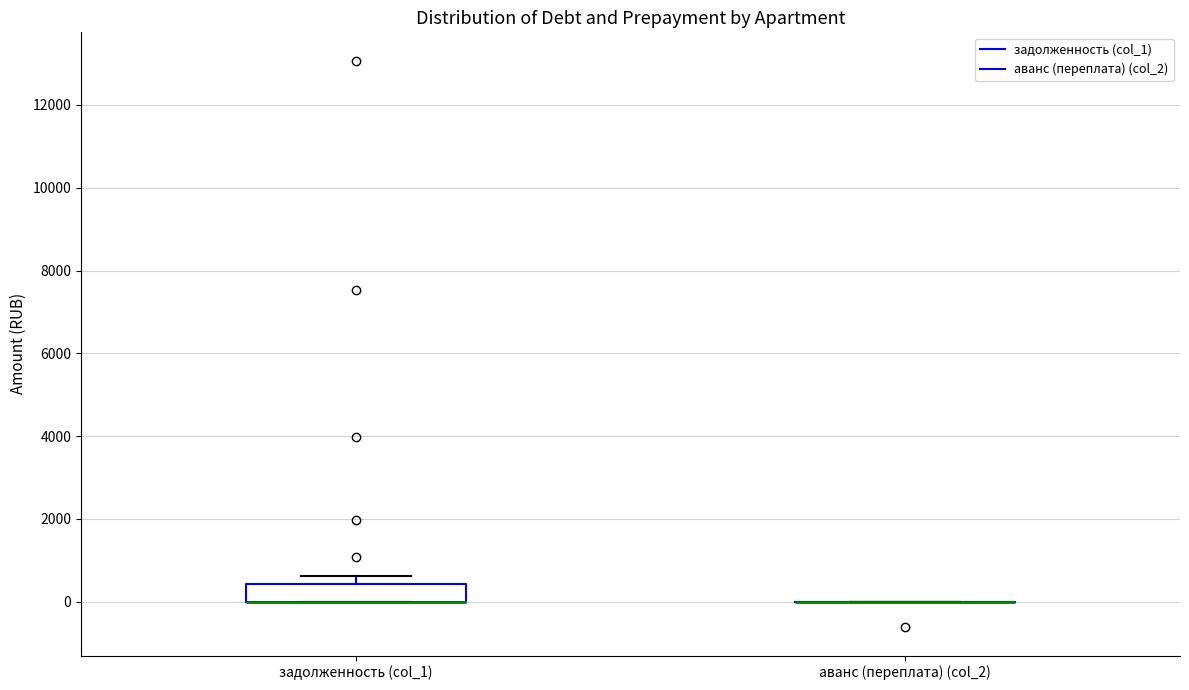

Where is the upper edge of the box for задолженность (col_1) on the y-axis? The values are not printed on the chart, so give them approximately, as read against the axis.

400